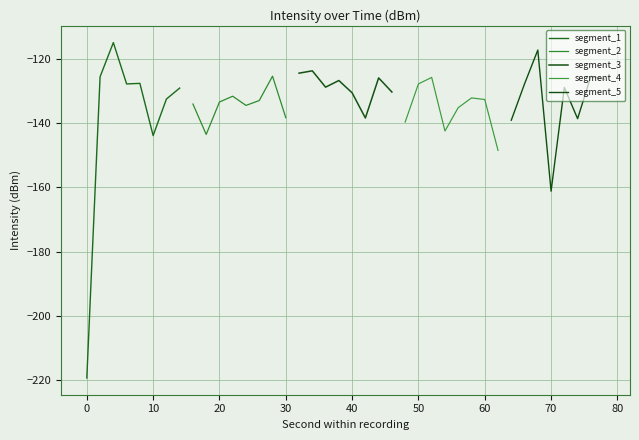

Is it true that segment_1 equals -29.7 at 10?

False